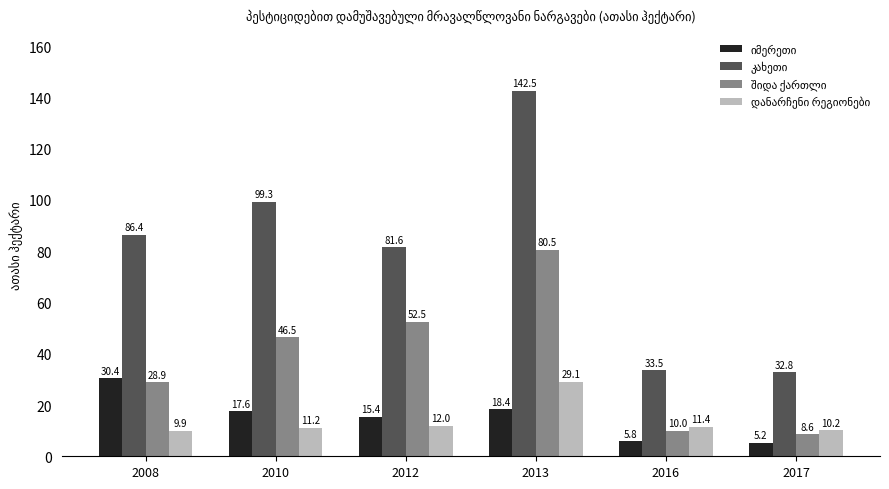

What is the maximum value shown in the chart?

142.5